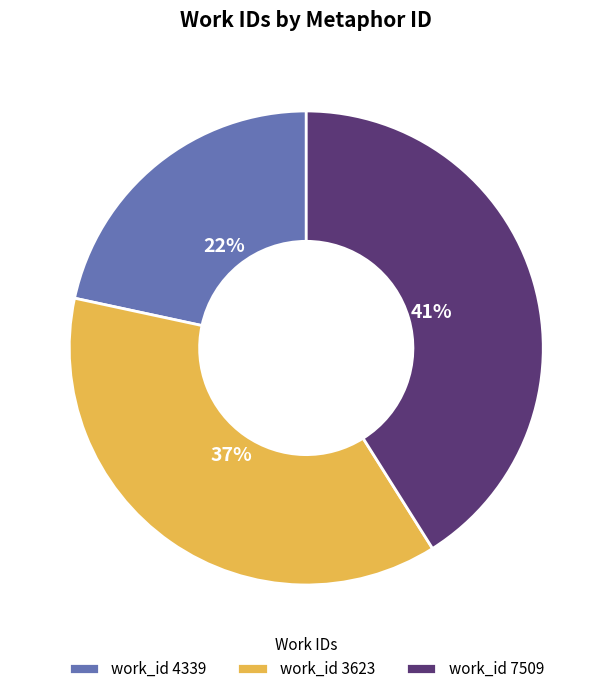

Between work_id 3623 and work_id 4339, which is larger?

work_id 3623